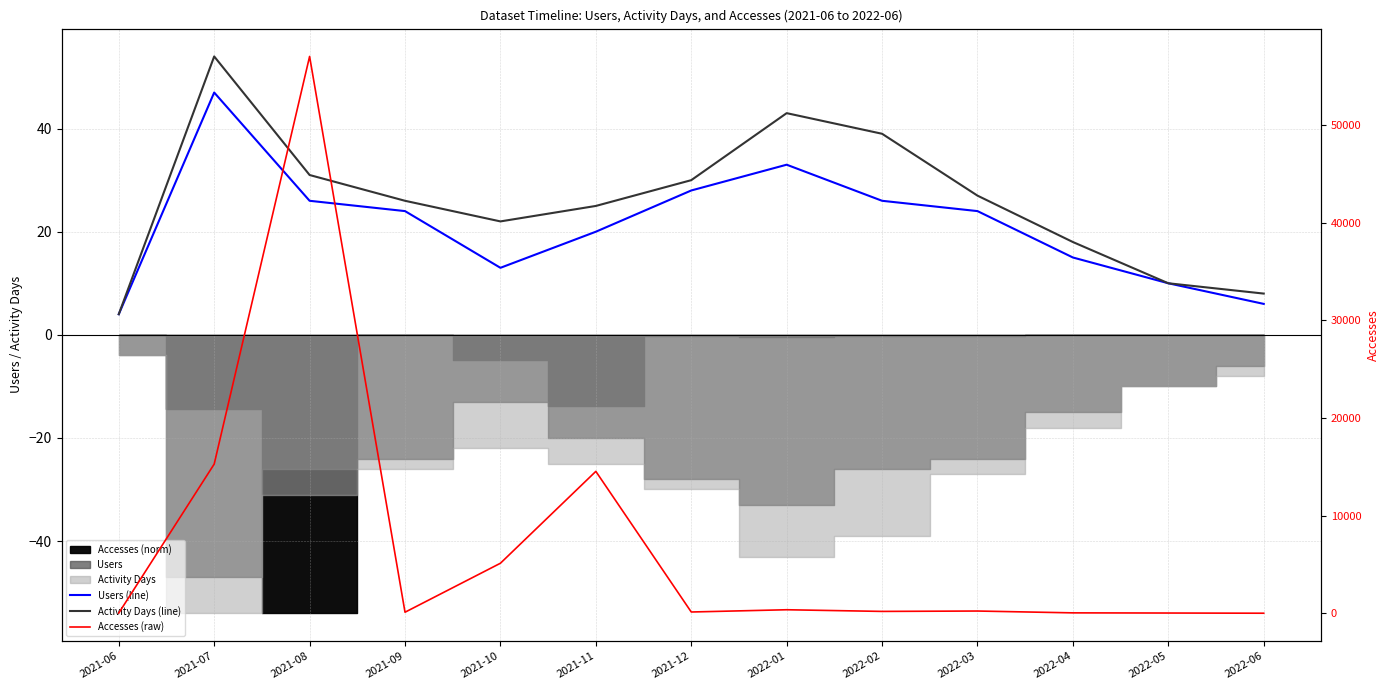

True or false: Activity Days (line) has a value of 30 at 2021-12.

True